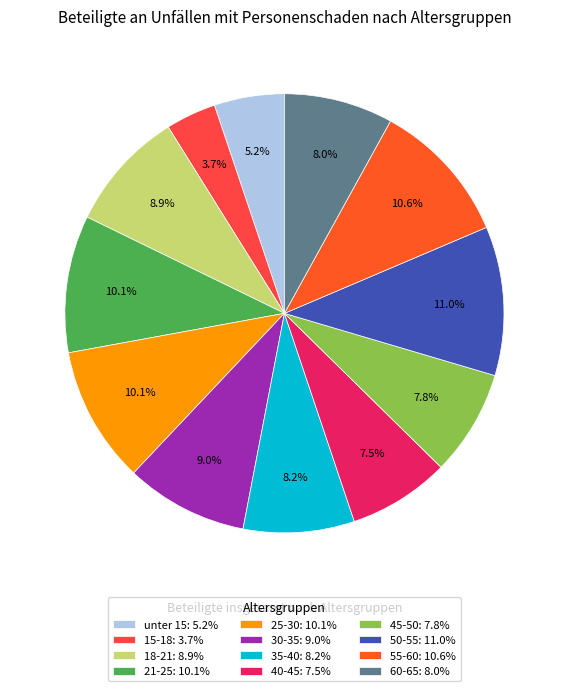

True or false: unter 15 accounts for 16% of the total.

False